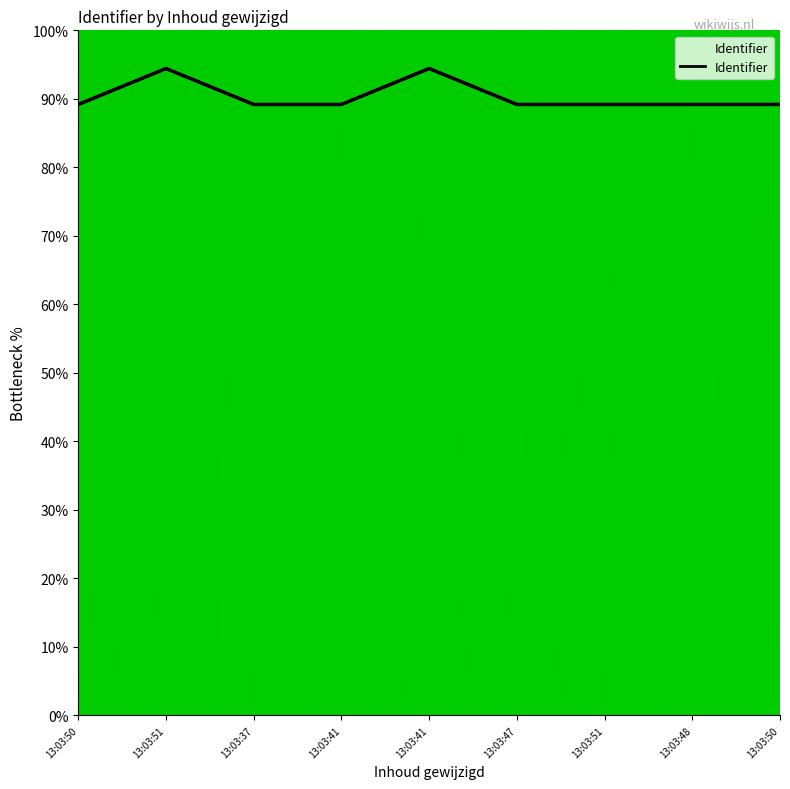

What is the label of the 7th point from the right?

13:03:37